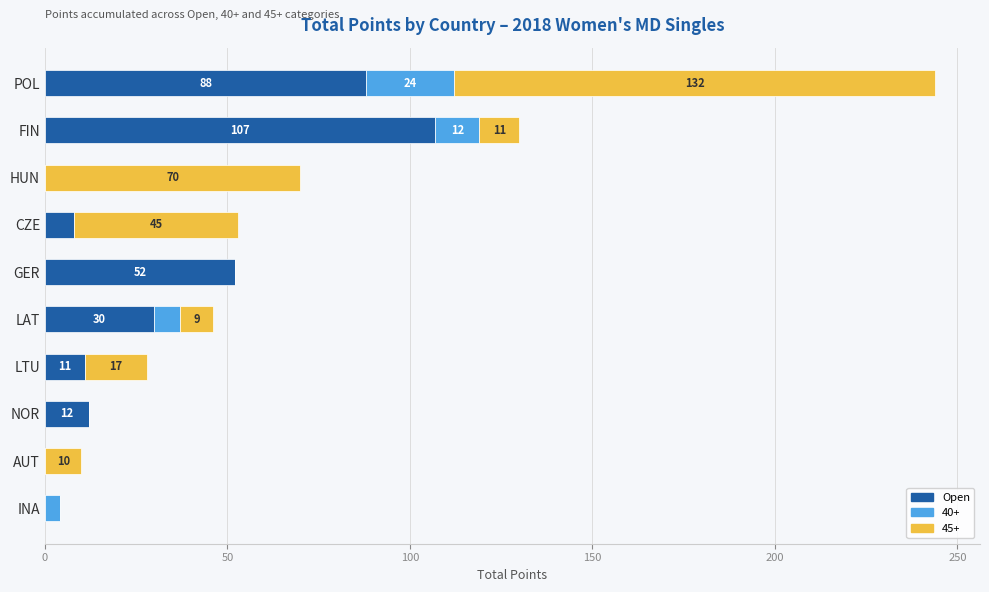

At which category is the sum across all series the highest?

POL